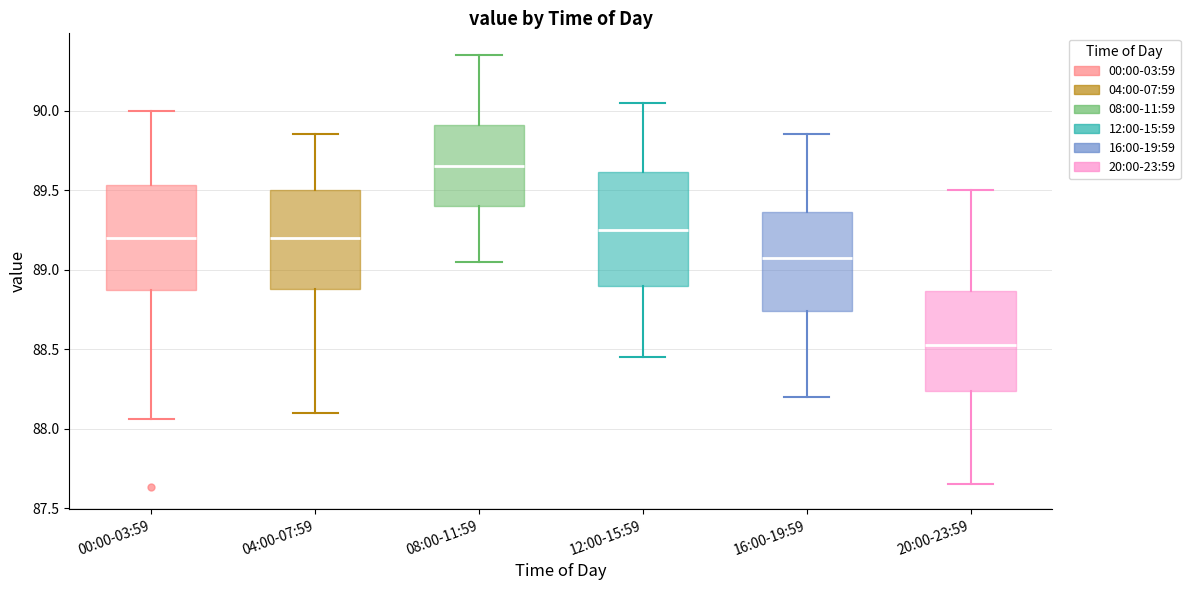

Where is the upper edge of the box for 16:00-19:59 on the y-axis? The values are not printed on the chart, so give them approximately, as read against the axis.

89.35